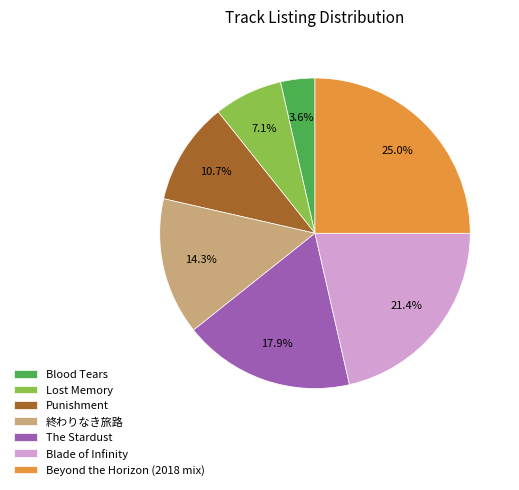

What percentage is NOT represented by Beyond the Horizon (2018 mix)?

75.0%